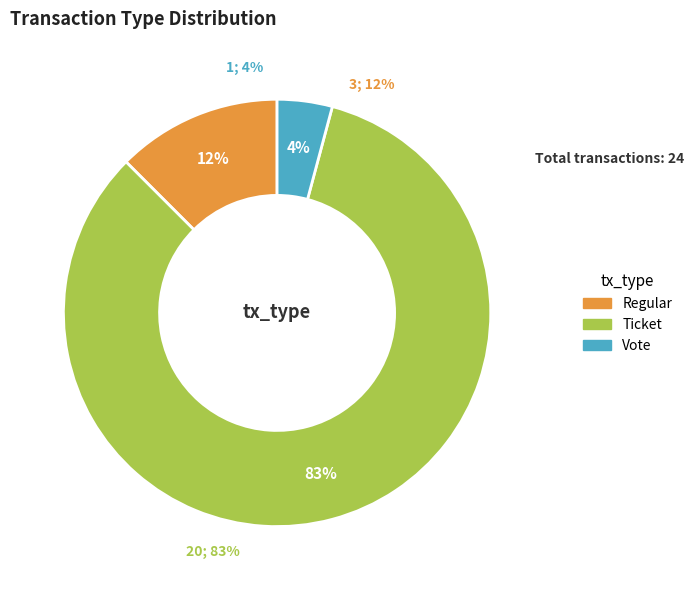

Which category has the smallest portion of the pie?

Vote